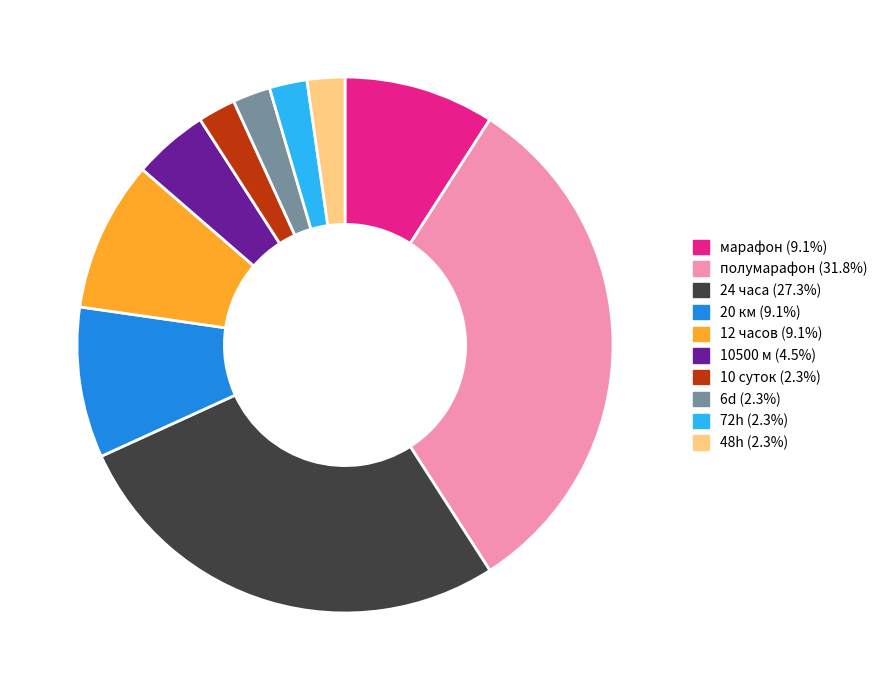

Is the sum of 6d and 12 часов greater than half?

No